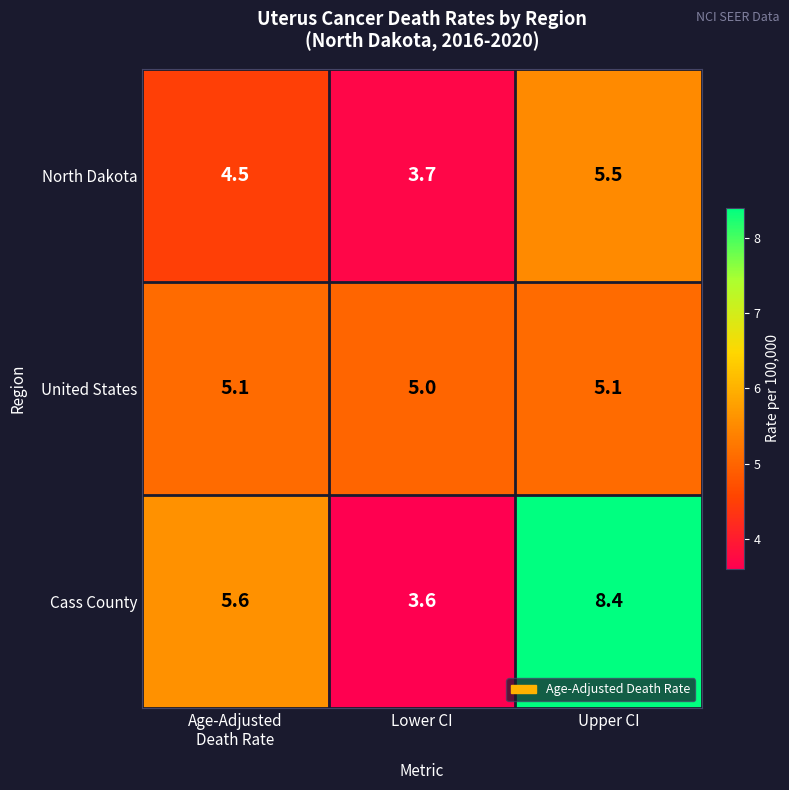

Which category has the lowest value across all series?

Lower CI